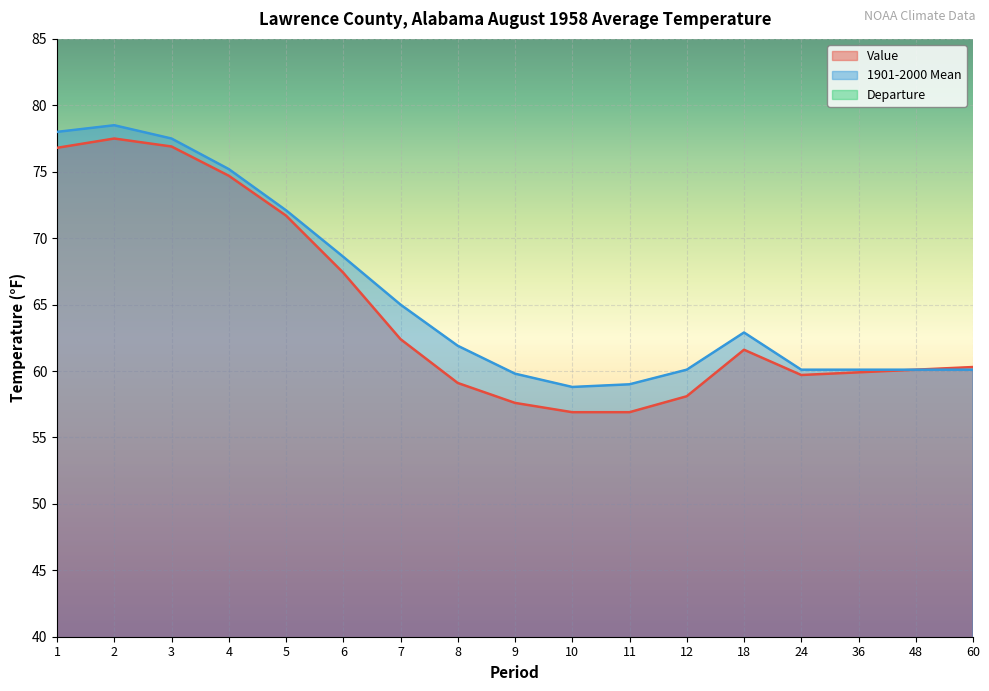

Where does the 1901-2000 Mean series first go above 61?

1